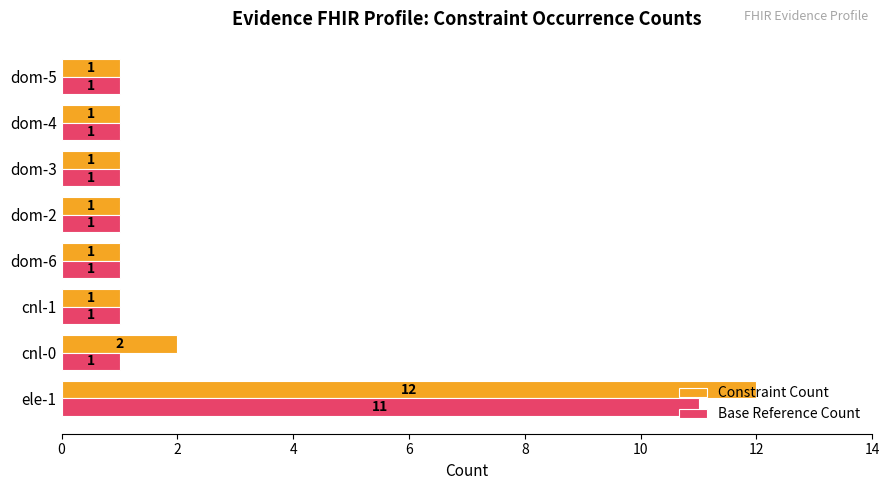

Which category has the highest value across all series?

ele-1